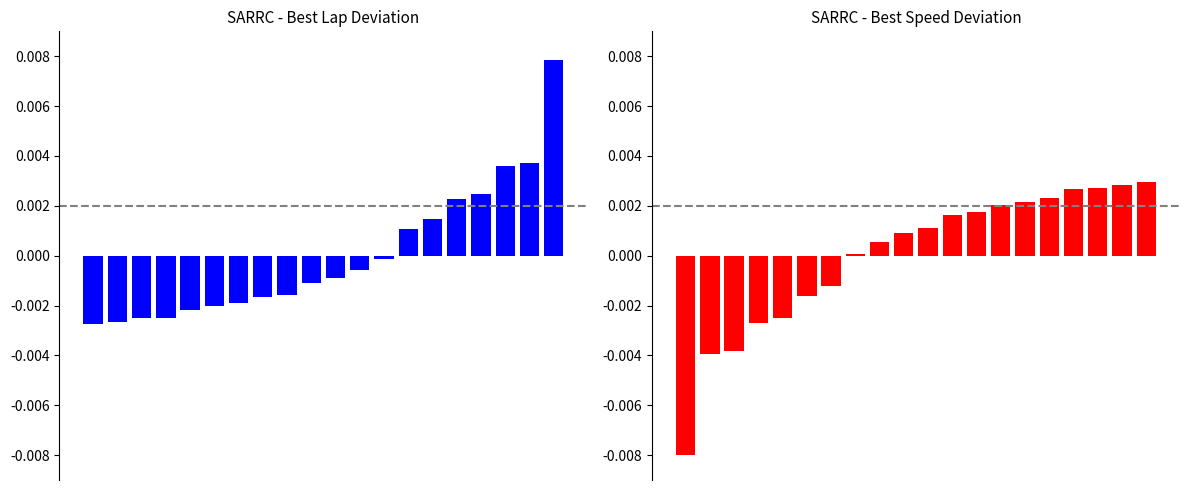

Is the value of Best Lap time at 14 greater than the value of Best Speed at 8?

Yes